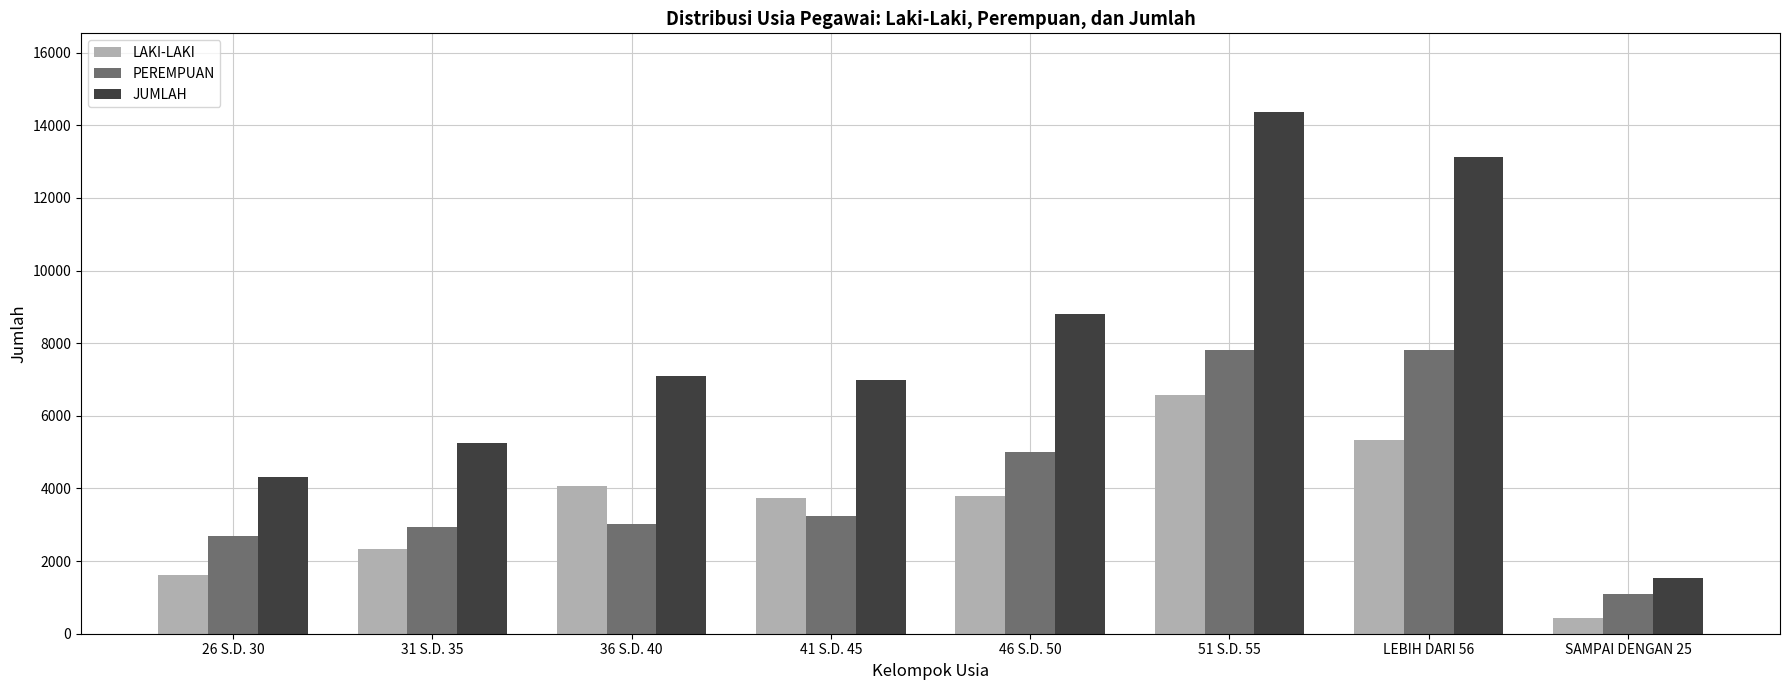

What is the label of the 7th bar from the right?

31 S.D. 35